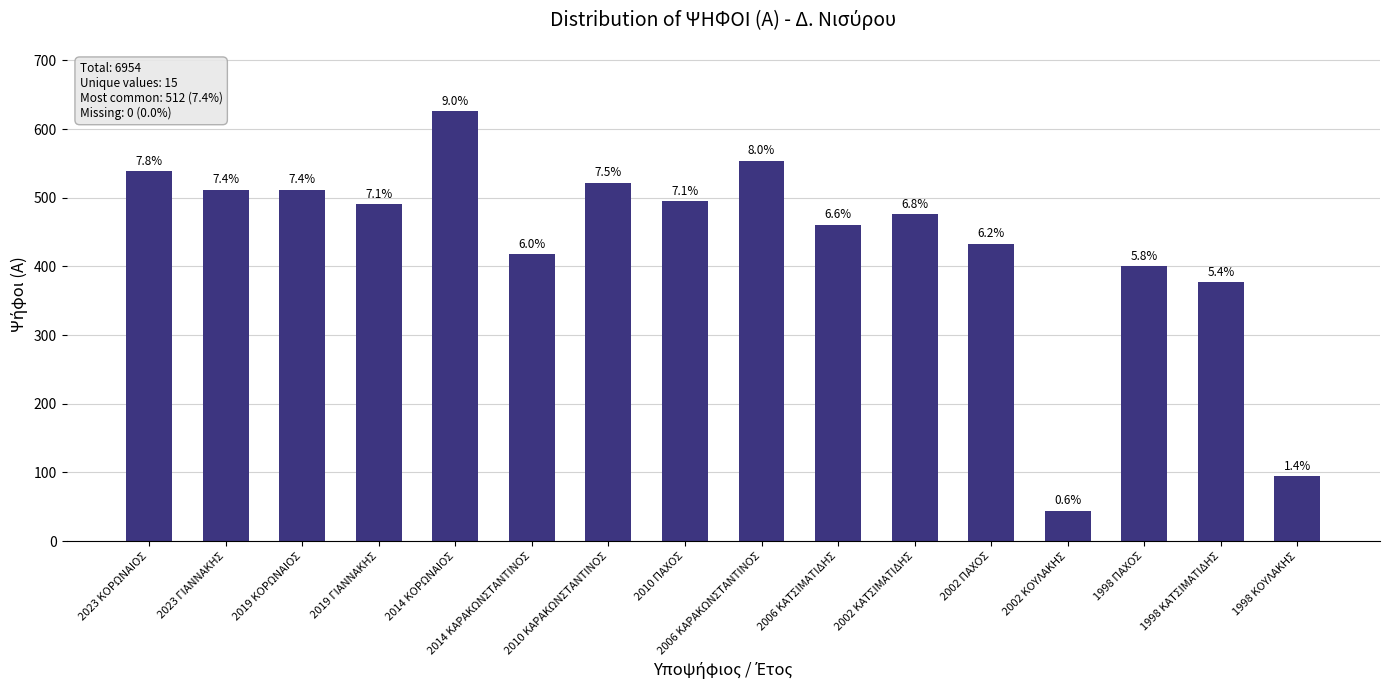

Does the chart contain any negative values?

No